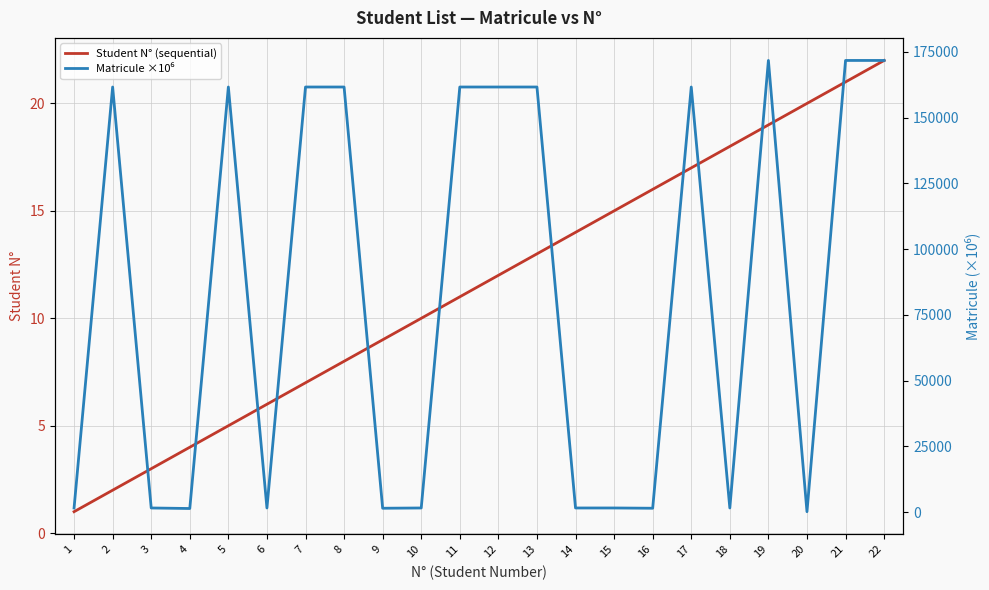

Is it true that Matricule ×10⁶ equals 56786.5 at 12?

False